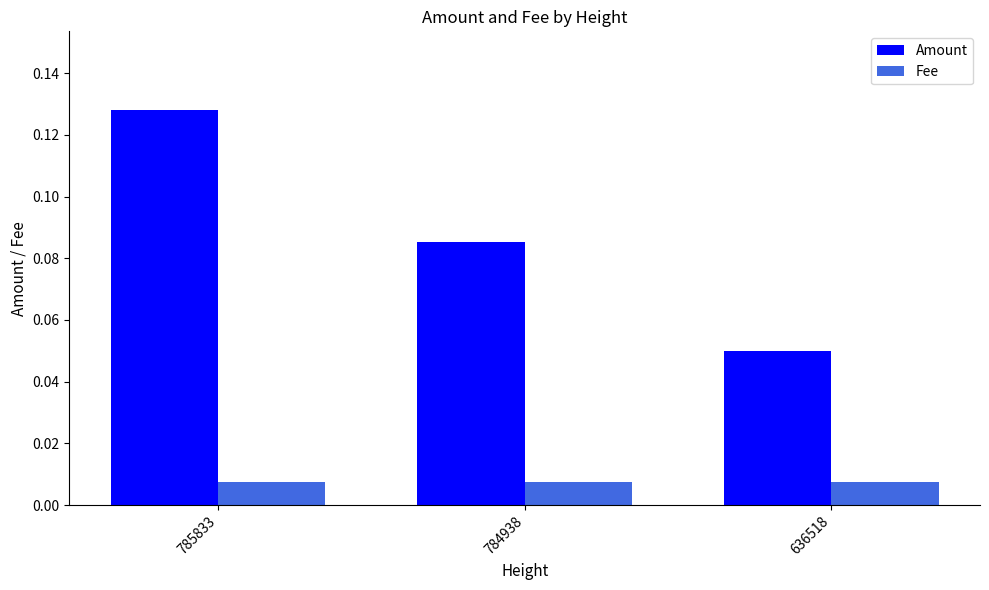

Between 785833 and 636518, which series saw the biggest shift?

Amount